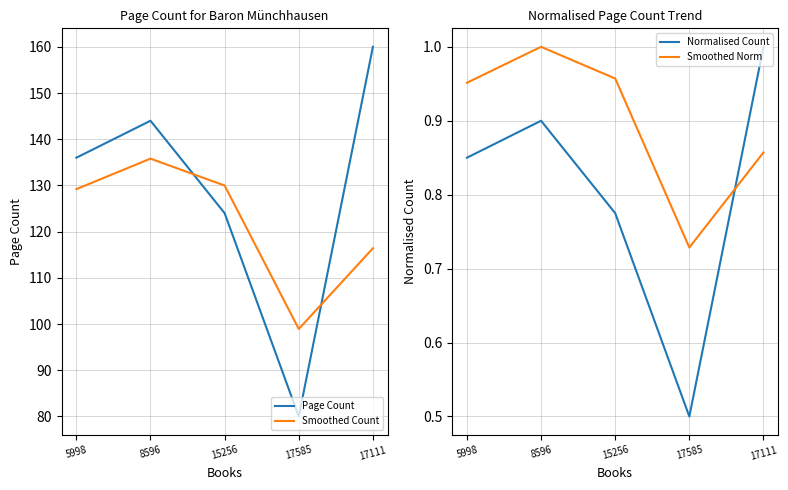

What is the sum of the Page Count values at 15256 and 17111?

284.0